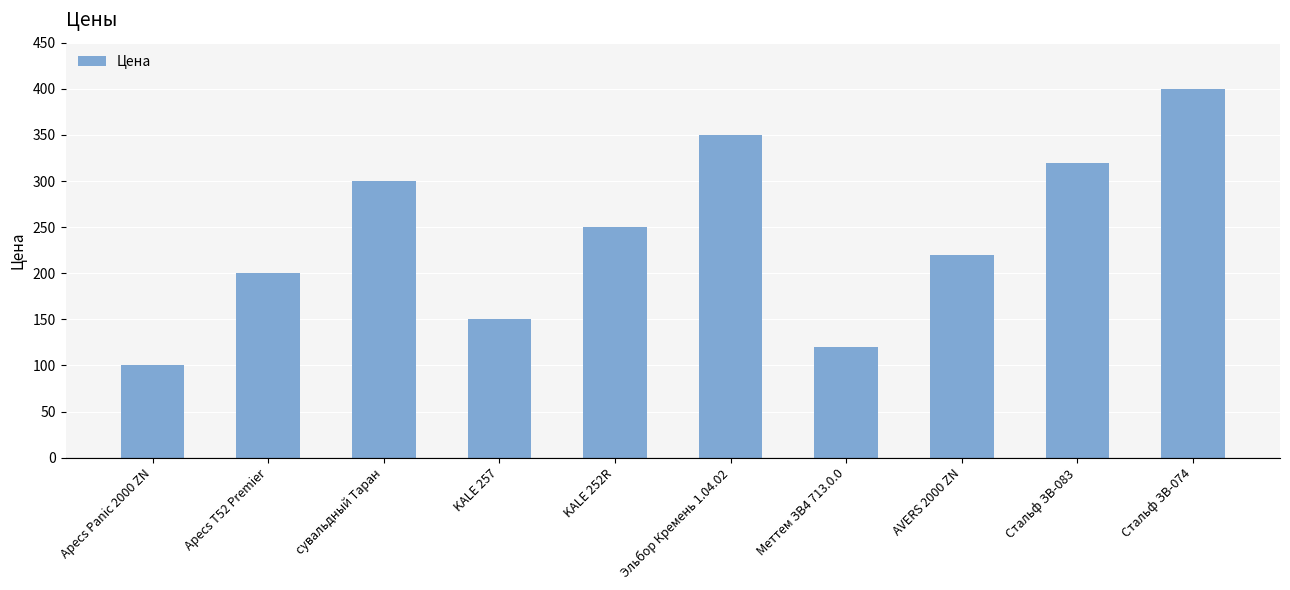

What is the change in value from Apecs T52 Premier to KALE 252R?

+50